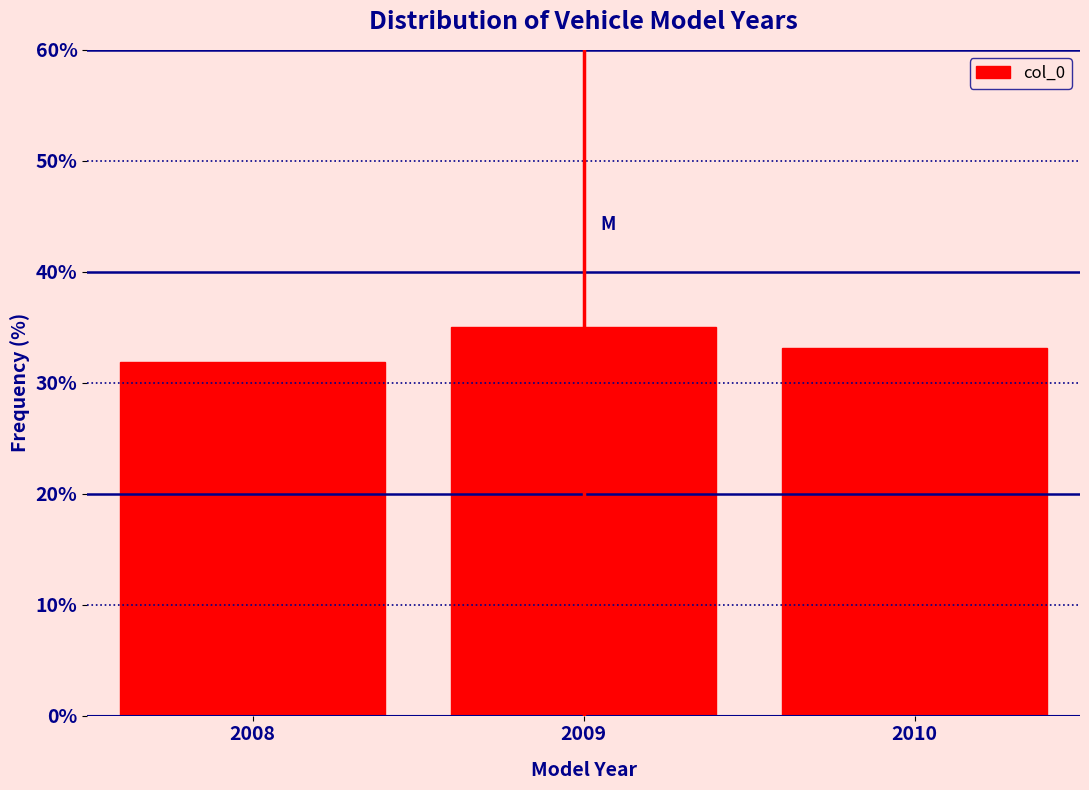

Reading left to right, extract all data points from this chart.

2008=31.9	2009=35.0	2010=33.1